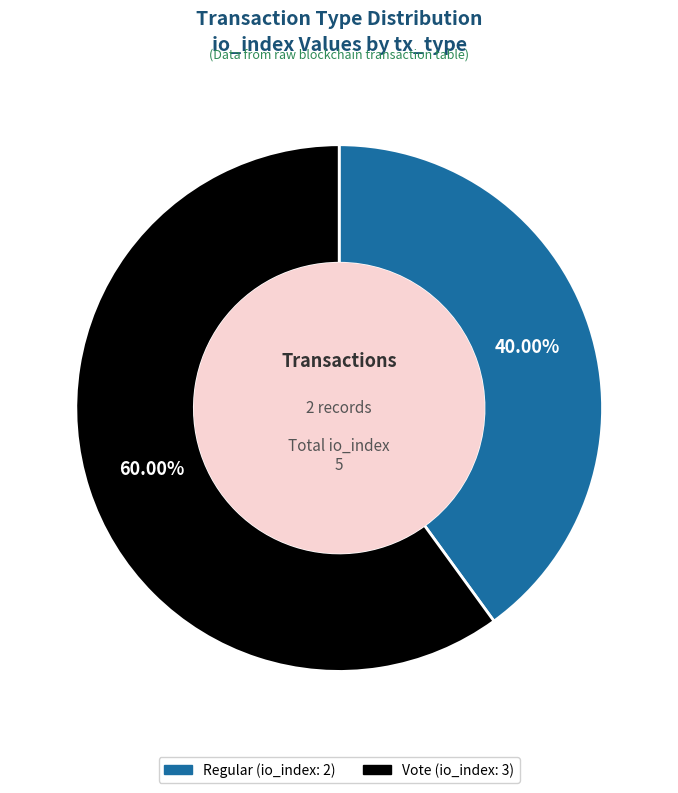

Does Regular represent more than half of the total?

No